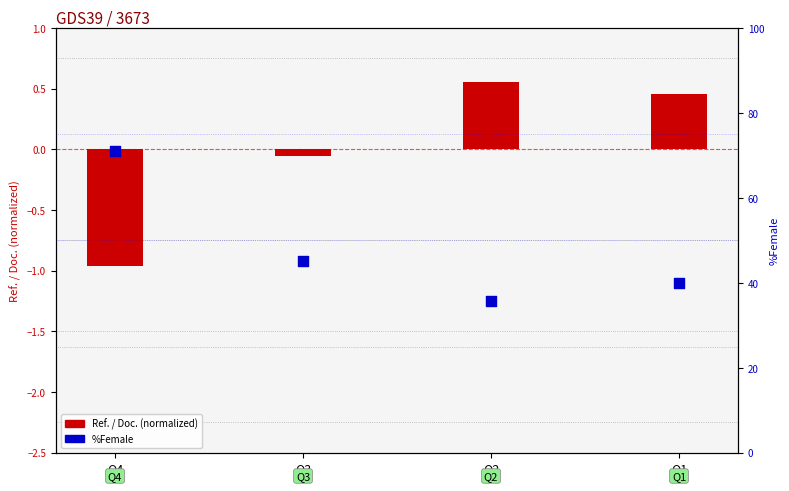

What is the total value across all series at Q4?

70.0